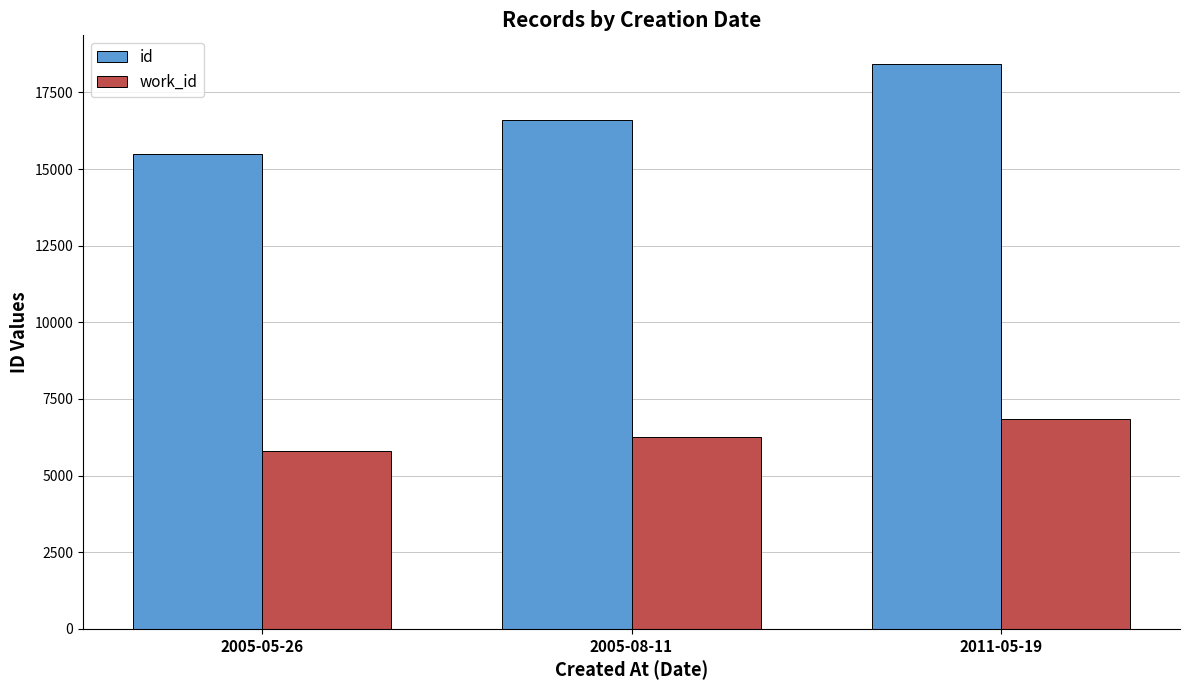

How many categories are shown in the chart?

3